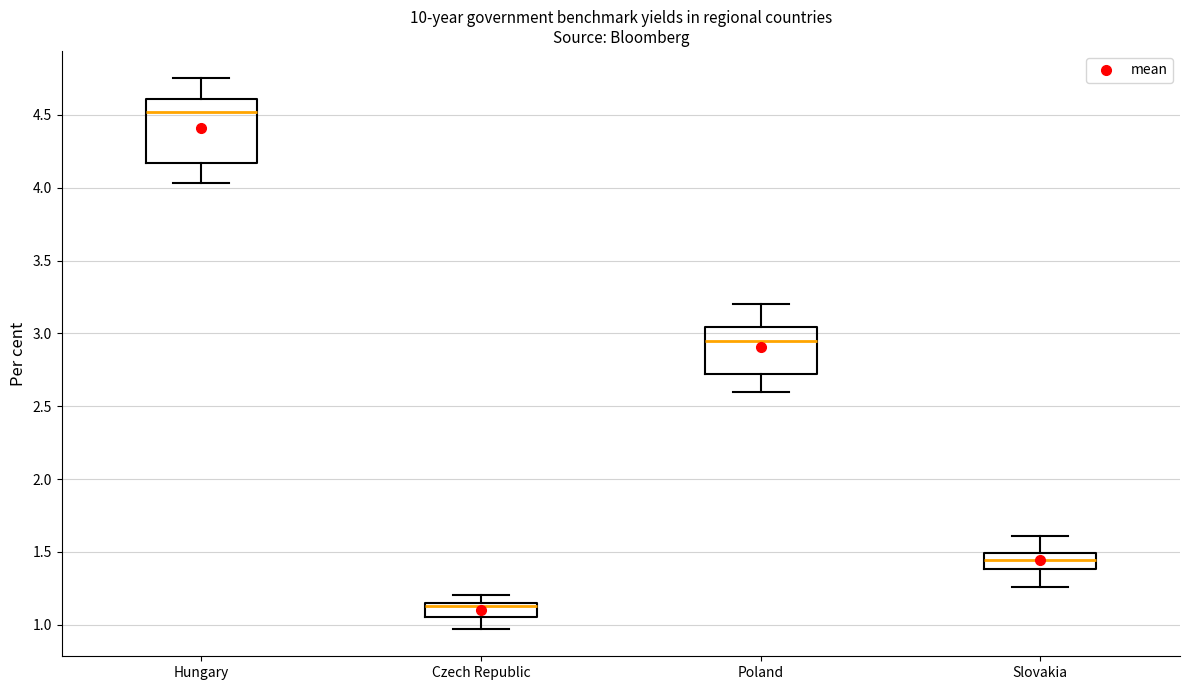

Which box has the lowest median line?

Czech Republic